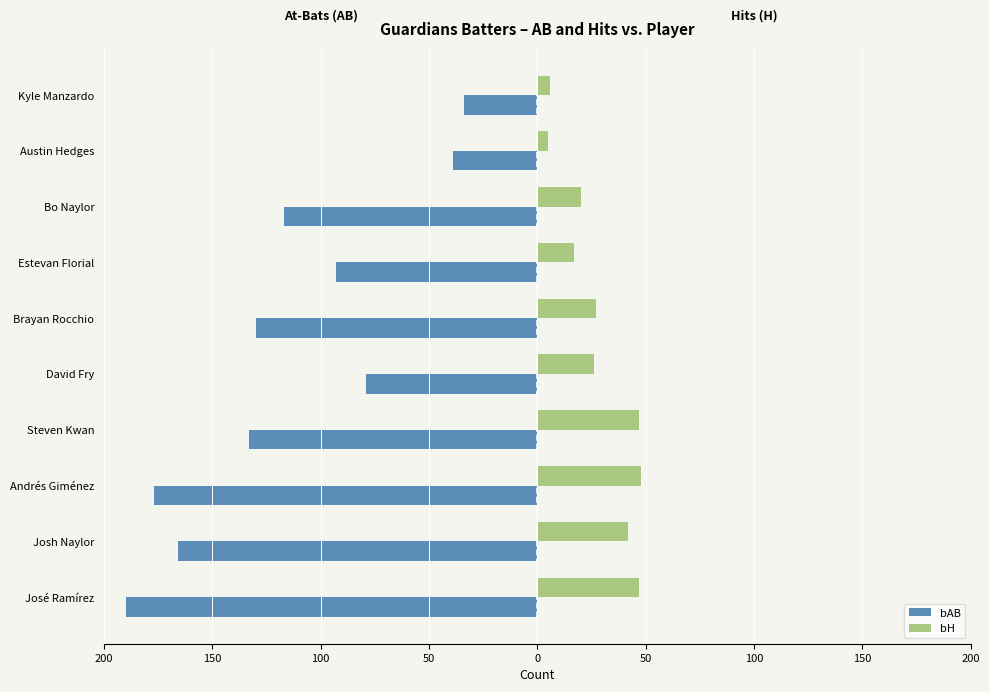

What are all the series names shown in the legend?

bAB, bH